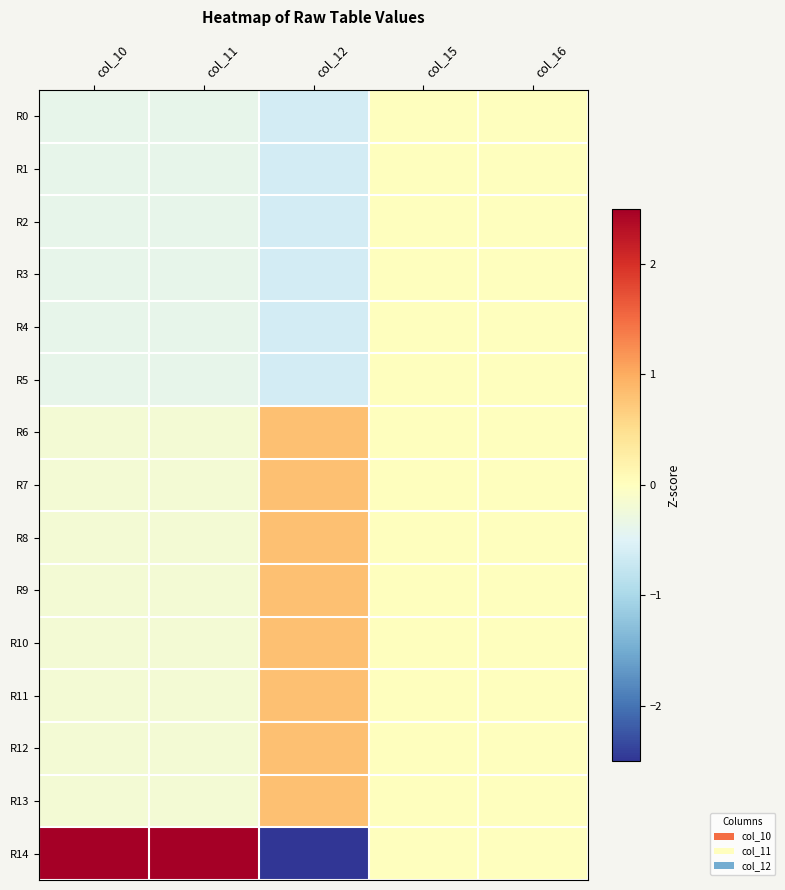

How many series are shown in this chart?

15